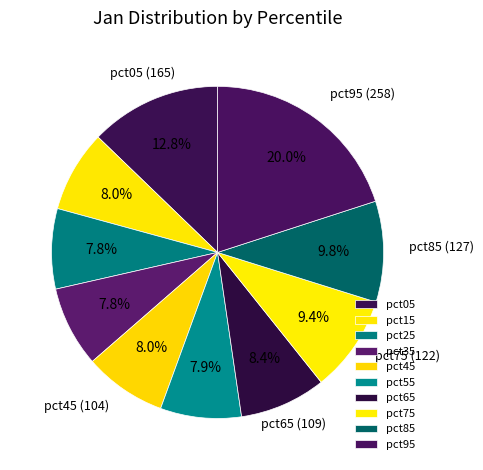

Which category has the smallest portion of the pie?

pct25